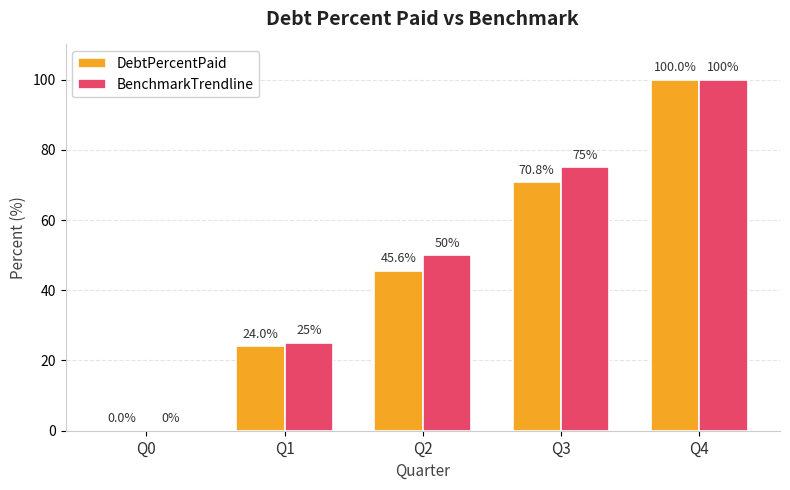

Where does the DebtPercentPaid series first go above 45?

Q2